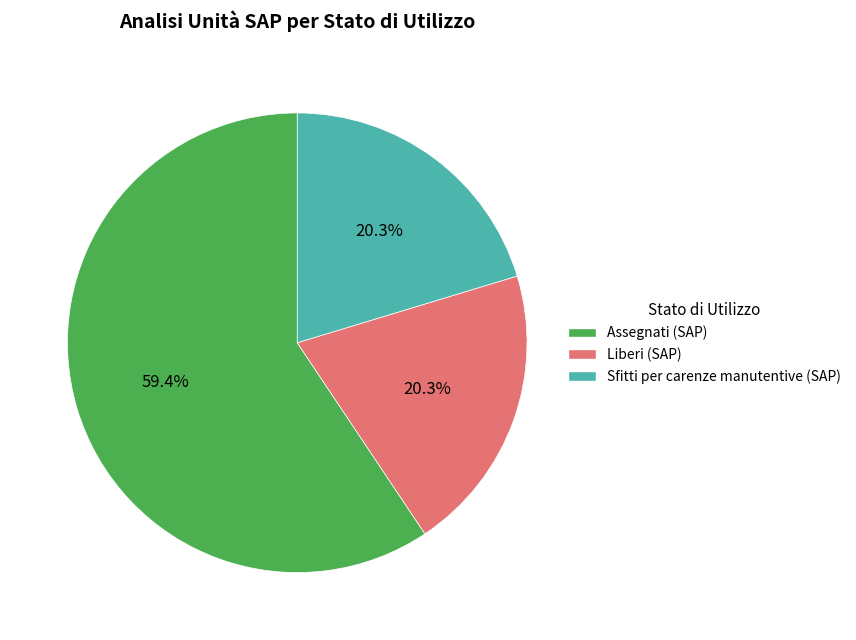

What is the largest slice in the pie chart?

Assegnati (SAP)